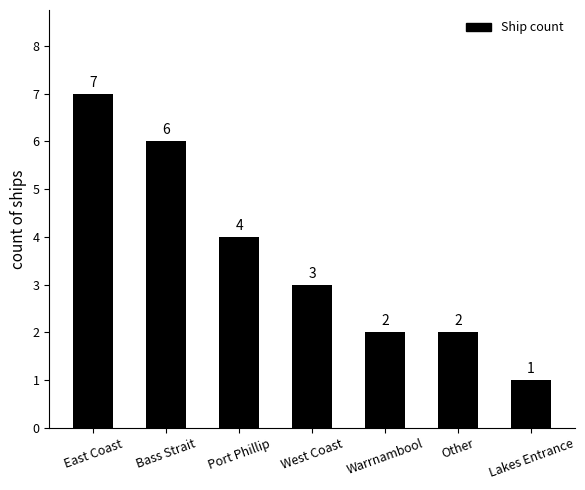

Reading left to right, transcribe all the data shown in this chart.

7	6	4	3	2	2	1